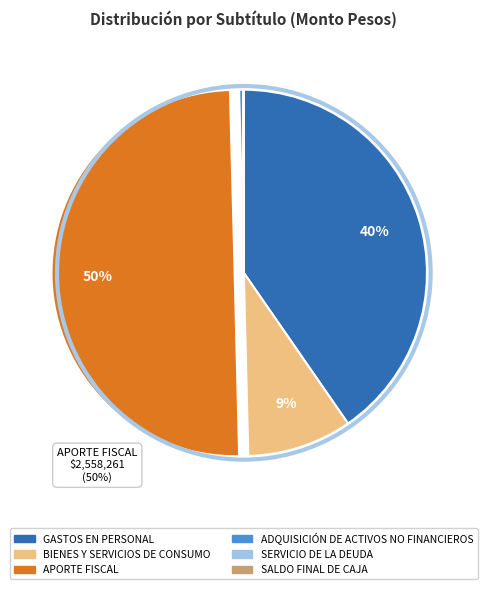

Which slice is the largest?

APORTE FISCAL